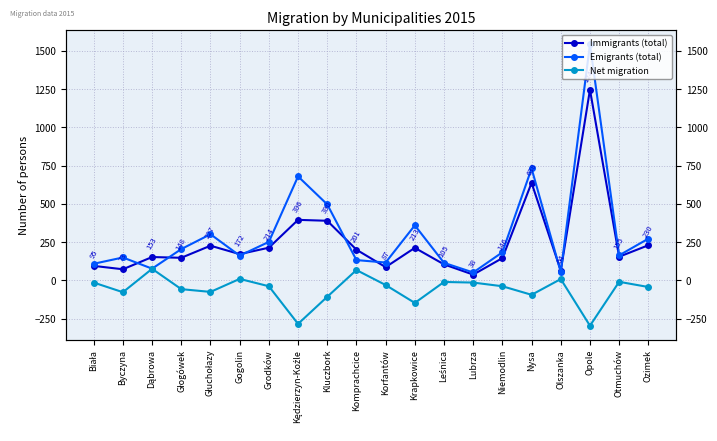

Is this an area chart (filled region under the line)?

No